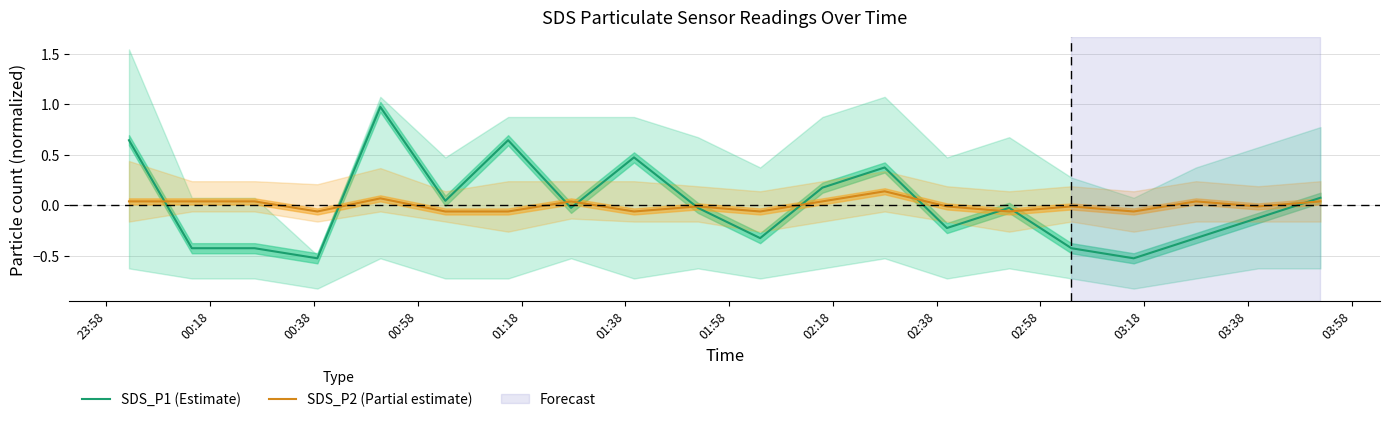

List the series in order of their peak value, highest first.

SDS_P1 (Estimate), SDS_P2 (Partial estimate)